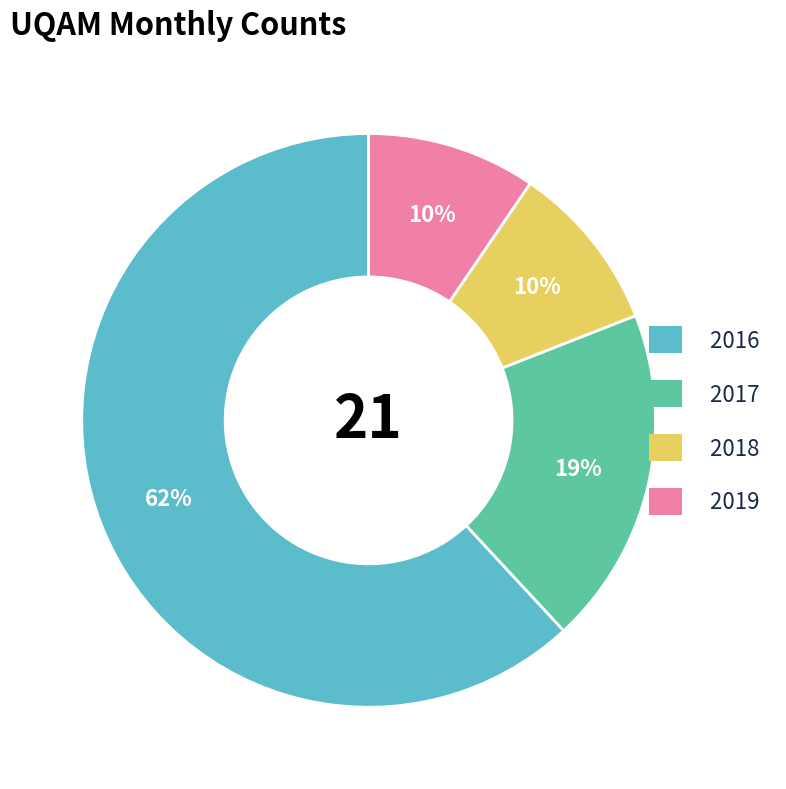

Does any single category account for the majority?

Yes